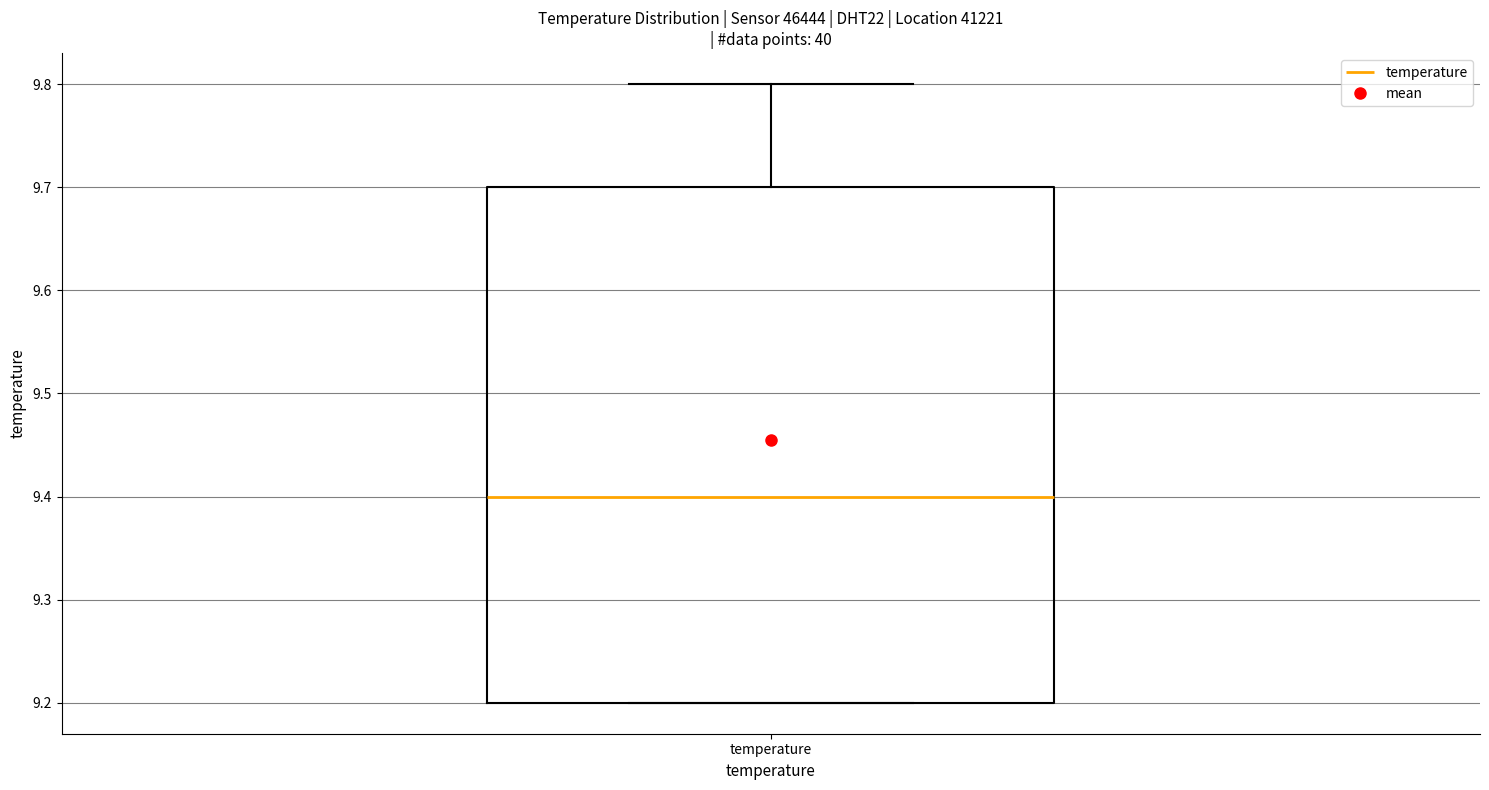

Where is the lower edge of the box for temperature on the y-axis? The values are not printed on the chart, so give them approximately, as read against the axis.

9.2